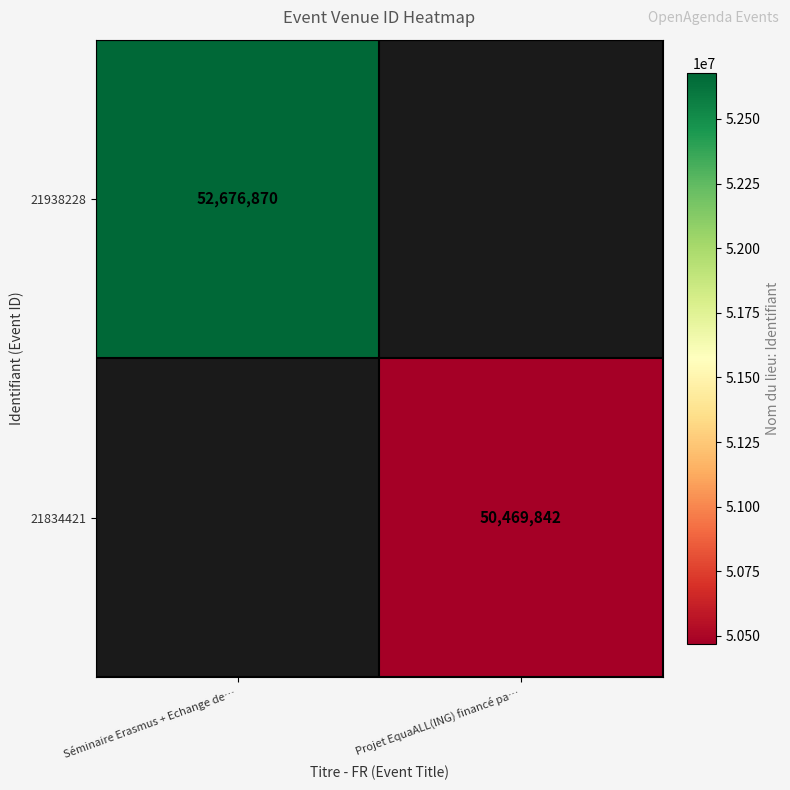

The 21938228 series shows 52676870 at Séminaire Erasmus + Echange de…. True or false?

True